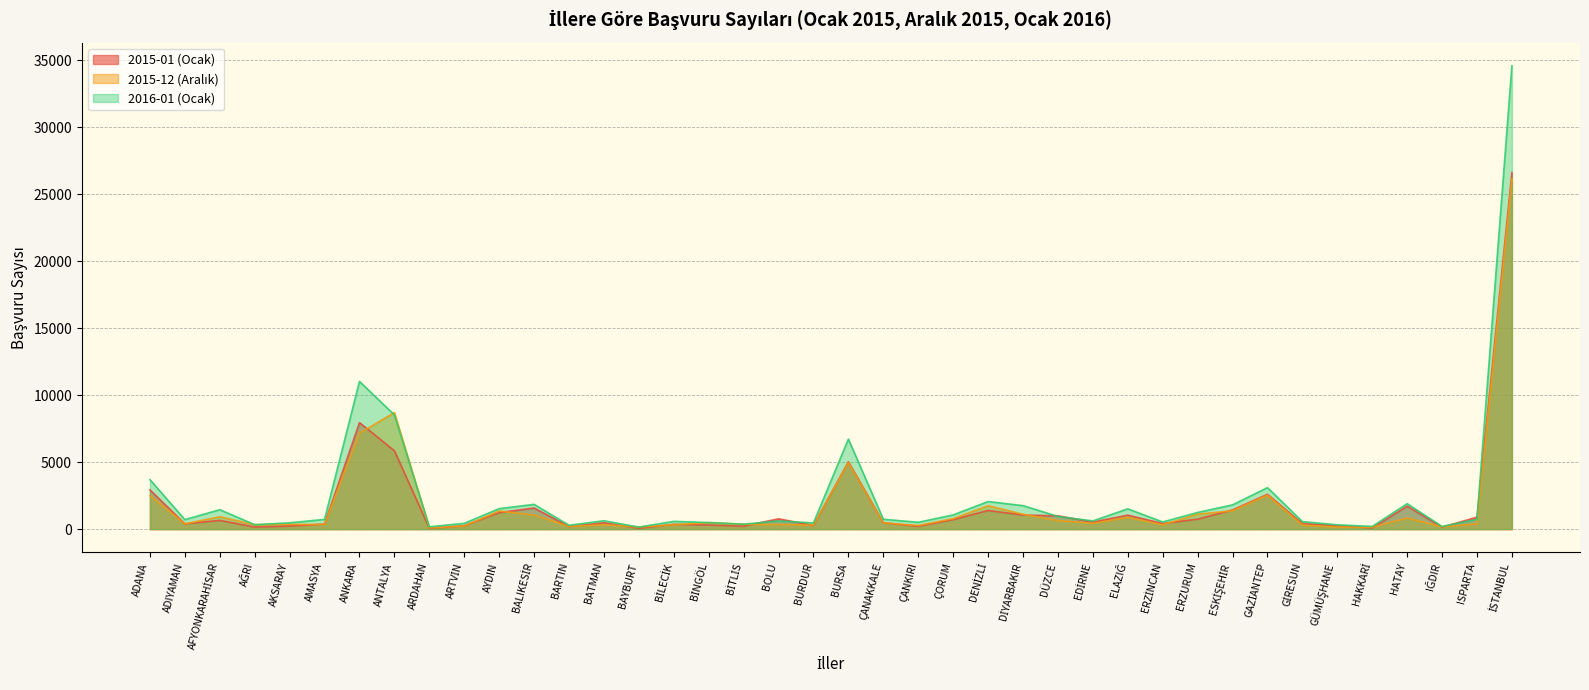

Which has a higher value, HAKKARİ or ANKARA?

ANKARA